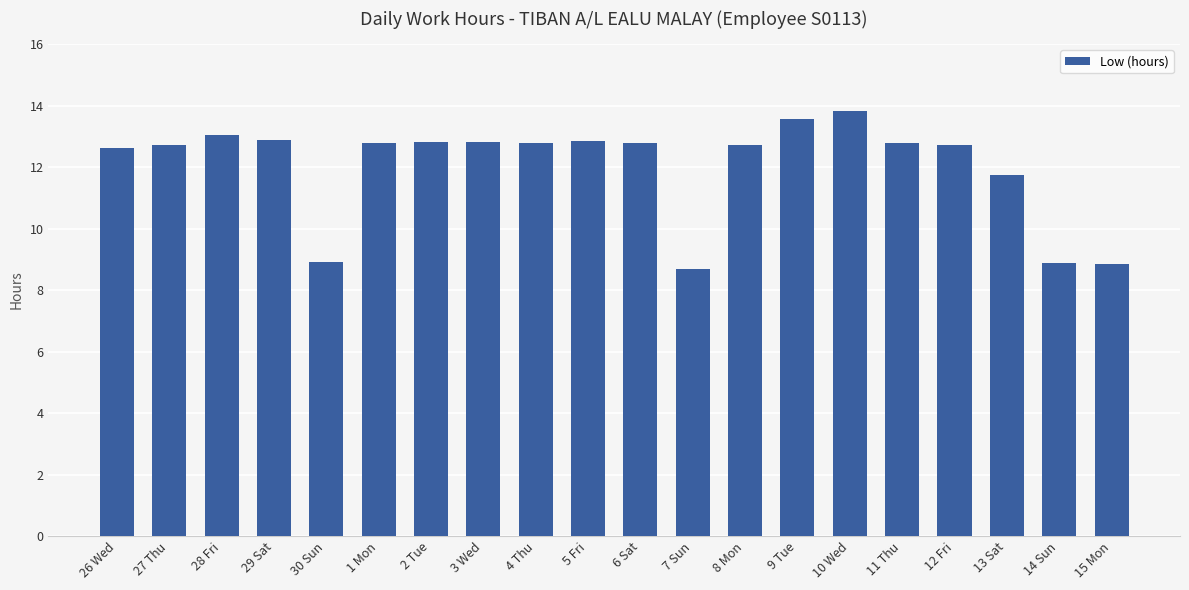

What is the average value?

12.0